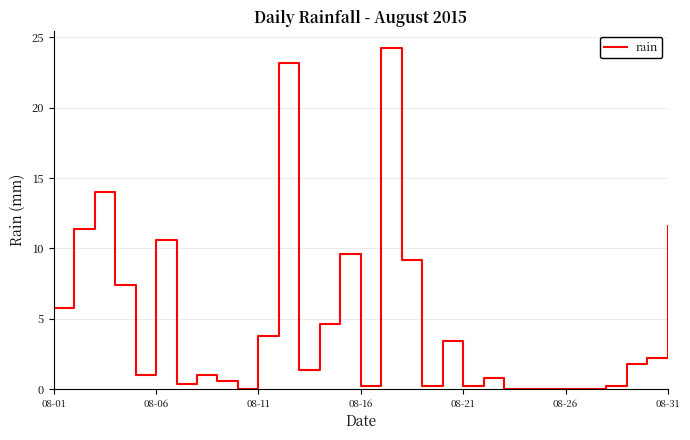

What is the maximum value shown in the chart?

24.2